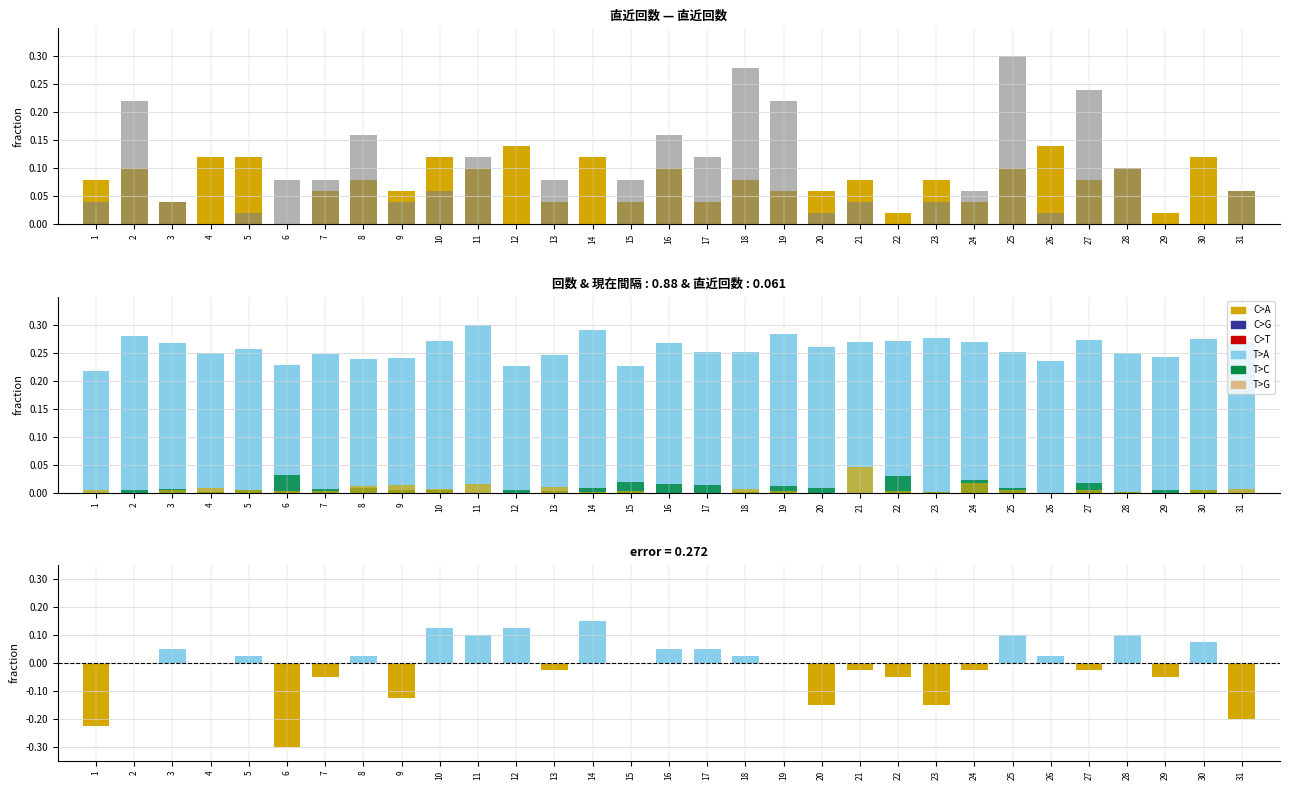

At how many categories does at least one series exceed 0?

31